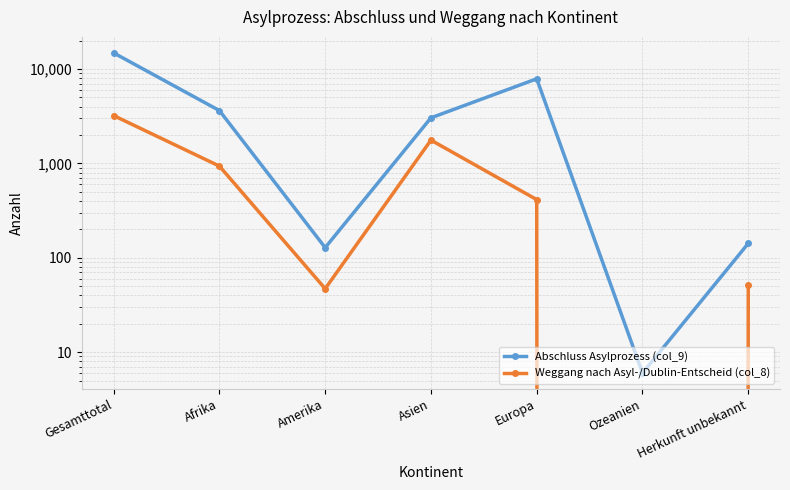

Is this an area chart (filled region under the line)?

No